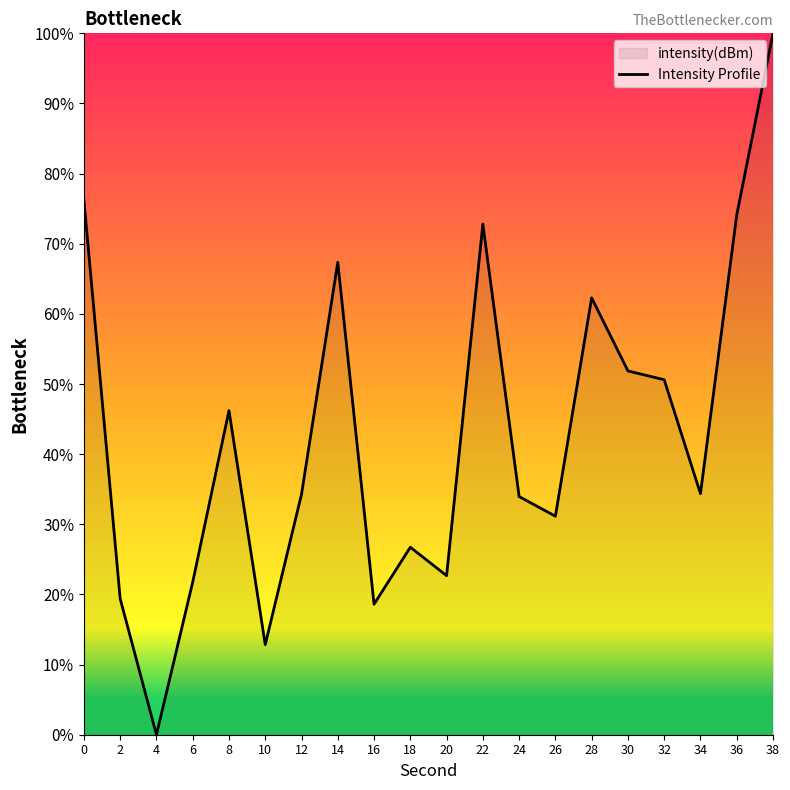

At which category does the chart reach its minimum across all series?

4